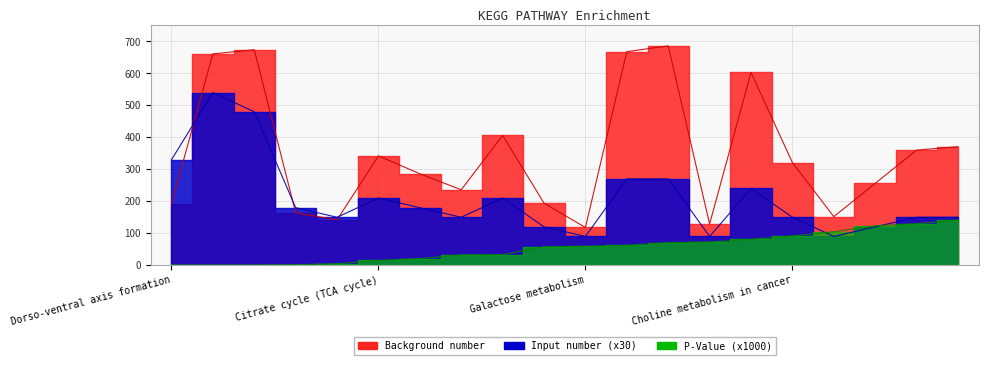

True or false: P-Value and Background number intersect in this chart.

False